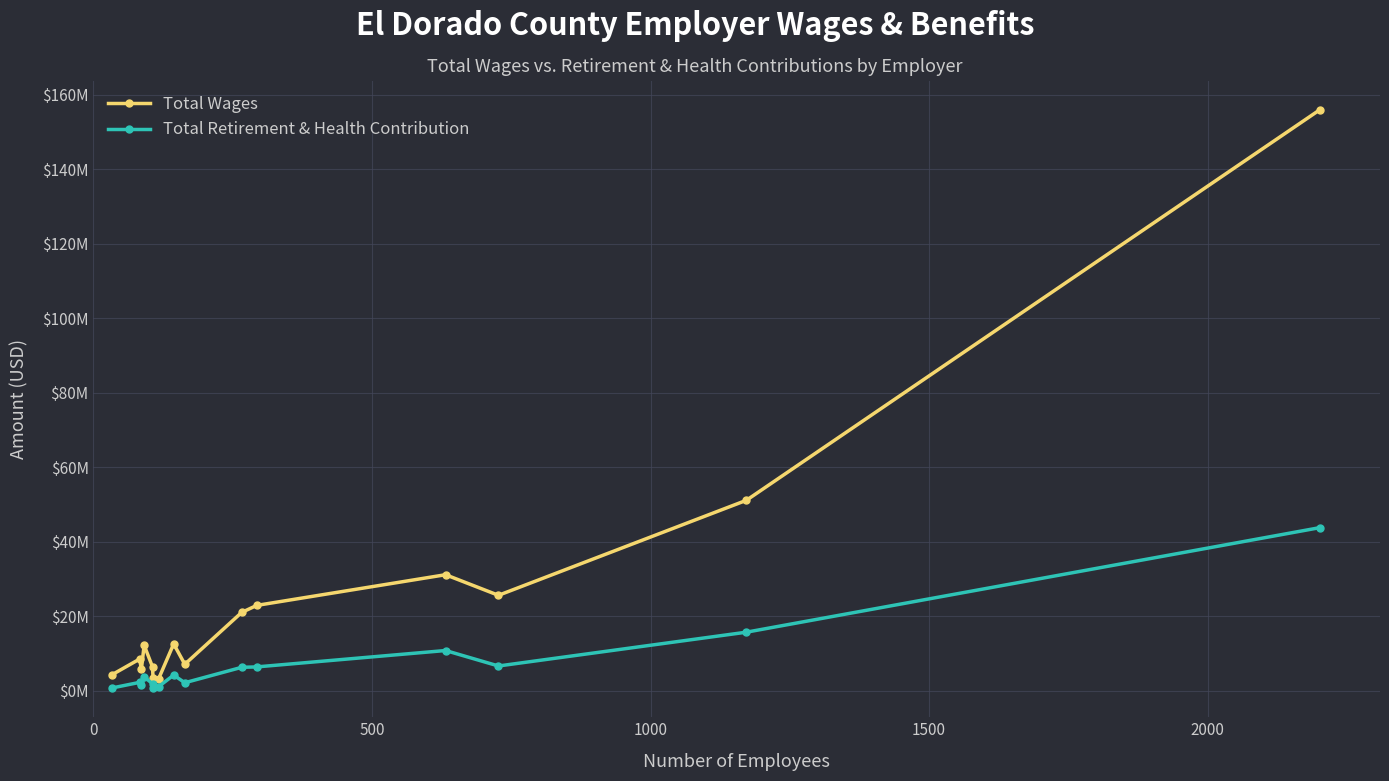

What are all the series names shown in the legend?

Total Wages, Total Retirement & Health Contribution